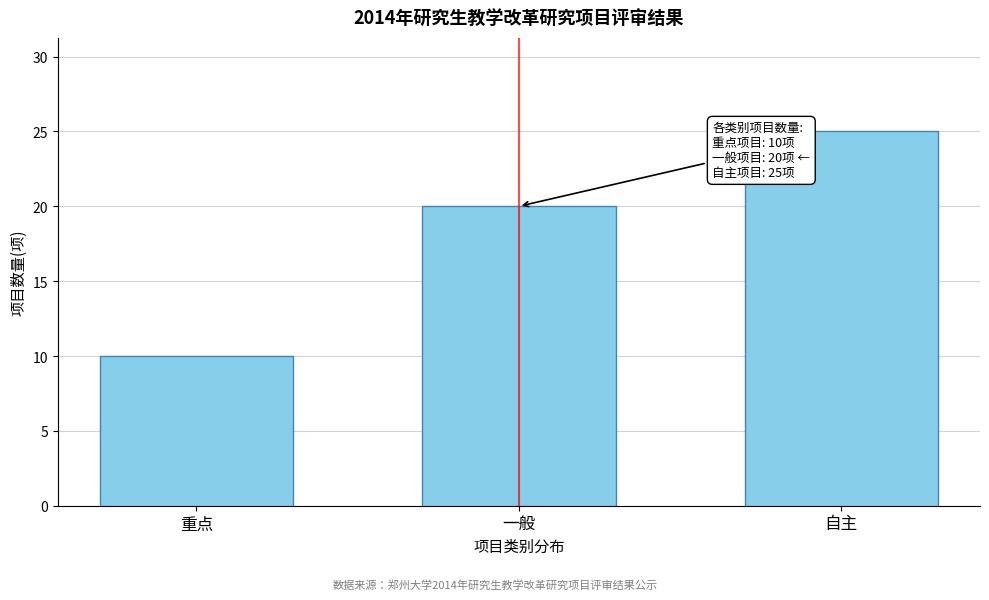

Reading left to right, what are all the values shown in this chart?

重点=10	一般=20	自主=25